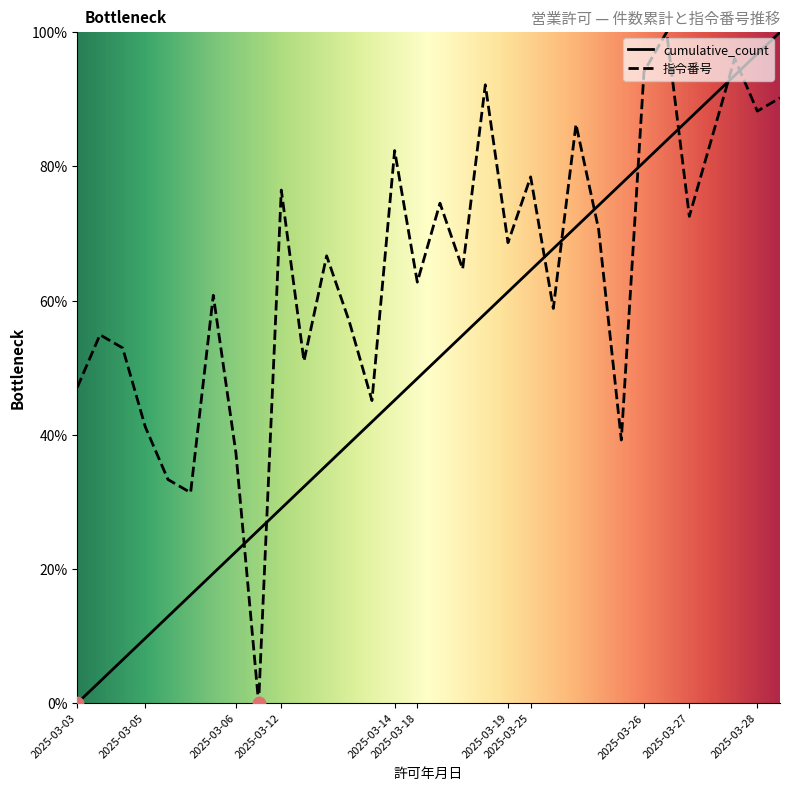

What is the total value across all series at 2025-03-18?

111.1